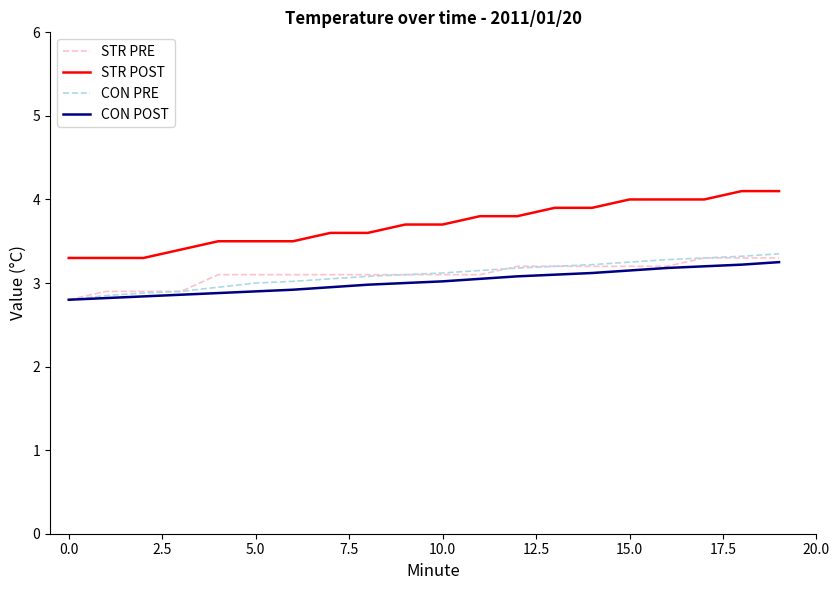

What are all the series names shown in the legend?

STR PRE, STR POST, CON PRE, CON POST